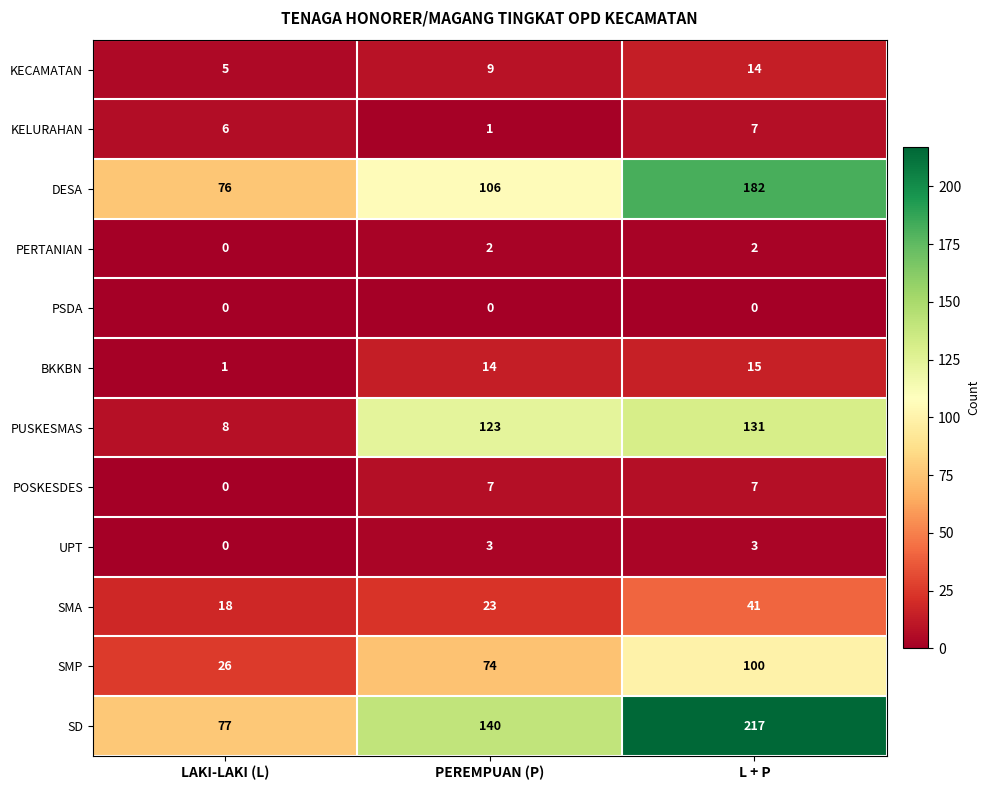

What is the spread (max minus min) of values at L + P?

217